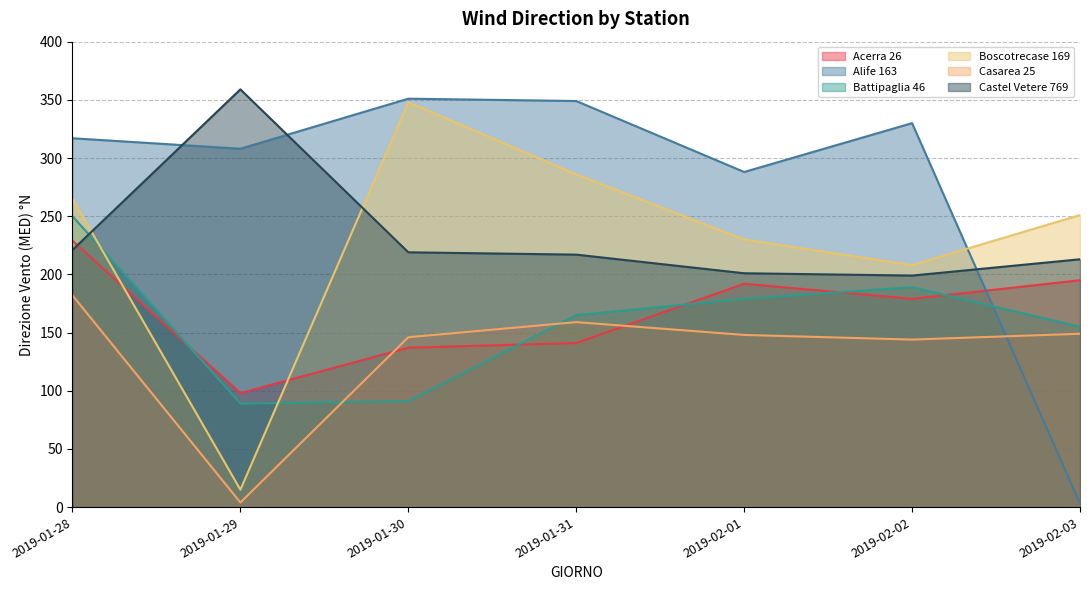

List the series in order of their peak value, lowest first.

Casarea 25, Acerra 26, Battipaglia 46, Boscotrecase 169, Alife 163, Castel Vetere 769